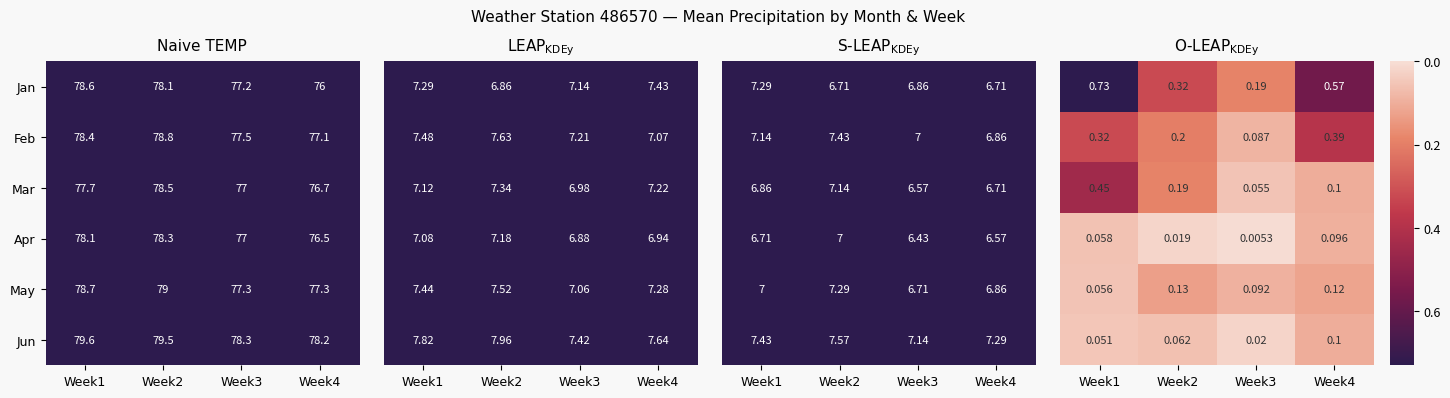

The Mar series shows 106.5 at Week2. True or false?

False